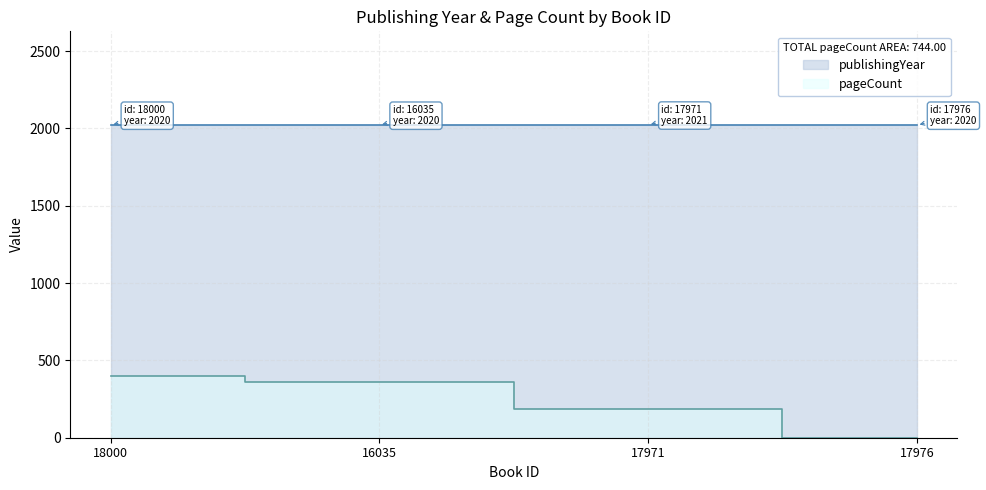

True or false: pageCount and publishingYear intersect in this chart.

False